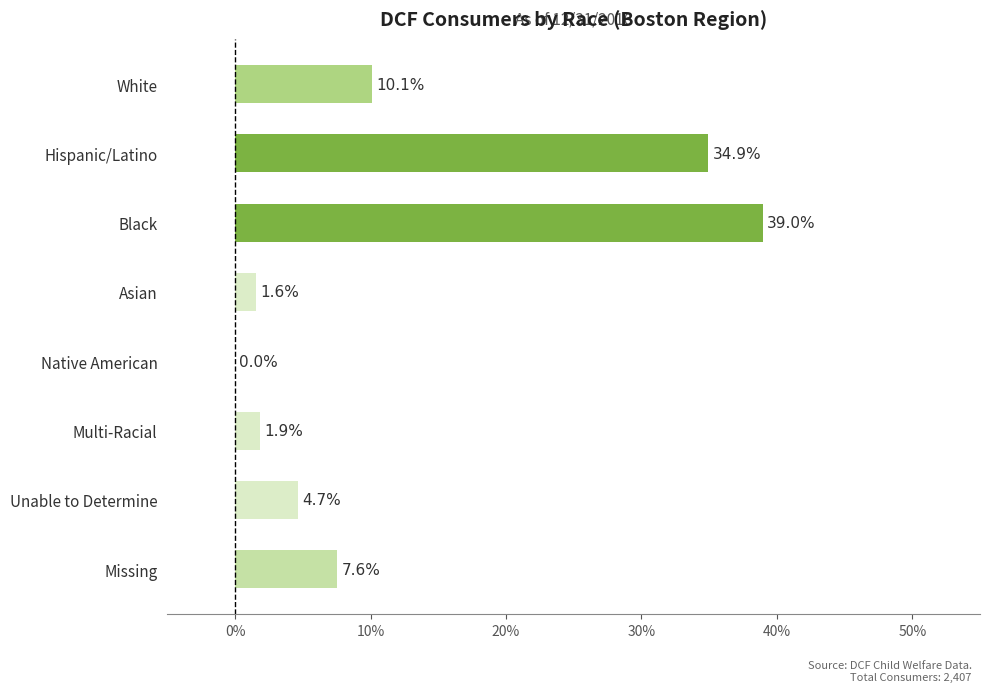

What is the change in value from Black to Native American?

-39.0